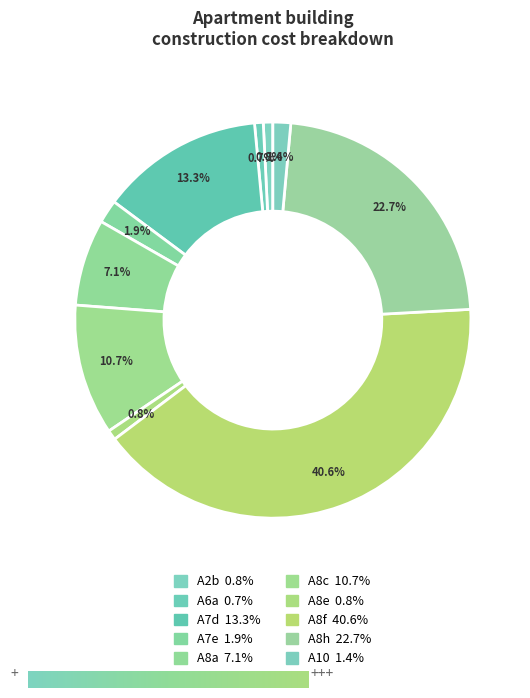

Is there any slice that represents more than half of the pie?

No